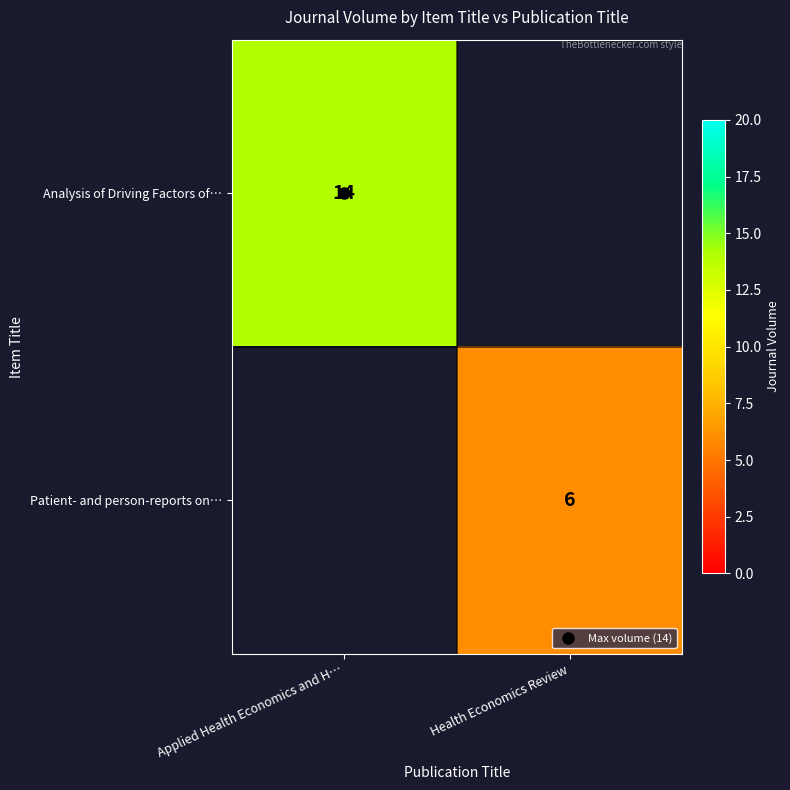

Is the value of Patient- and person-reports on… at Health Economics Review greater than the value of Analysis of Driving Factors of… at Health Economics Review?

No